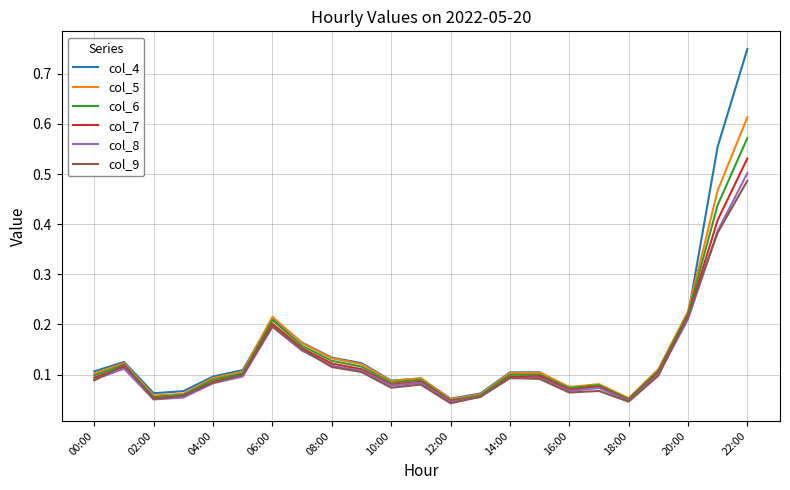

Which series has the largest range (max minus min)?

col_4